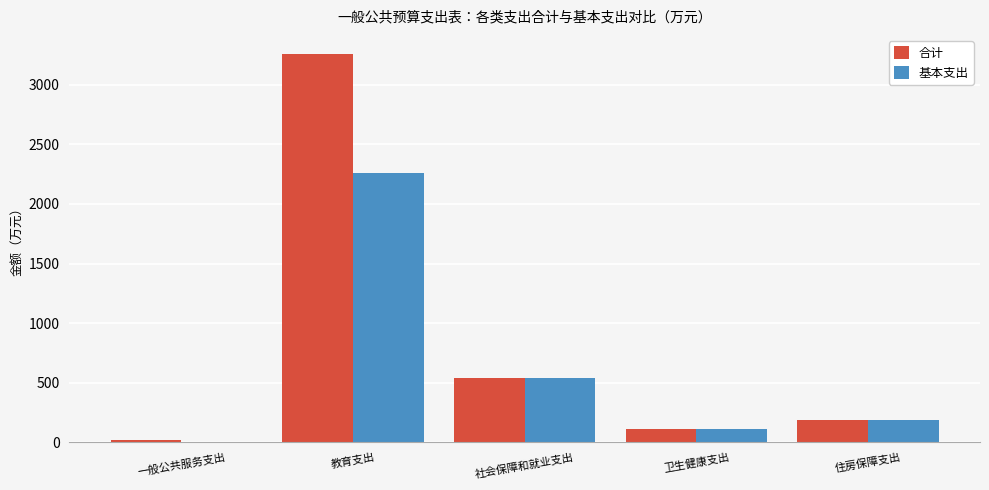

Reading left to right, extract all data points from this chart.

合计: 20.0	3255.2	541.3	110.6	186.2
基本支出: 0.0	2256.7	541.3	110.6	186.2